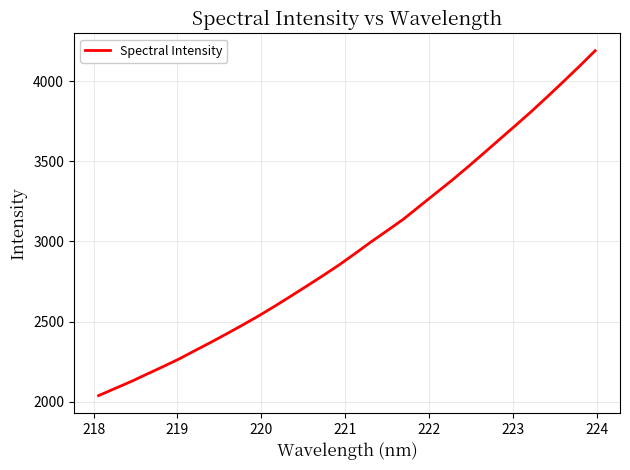

What is the greatest value displayed?

4189.0